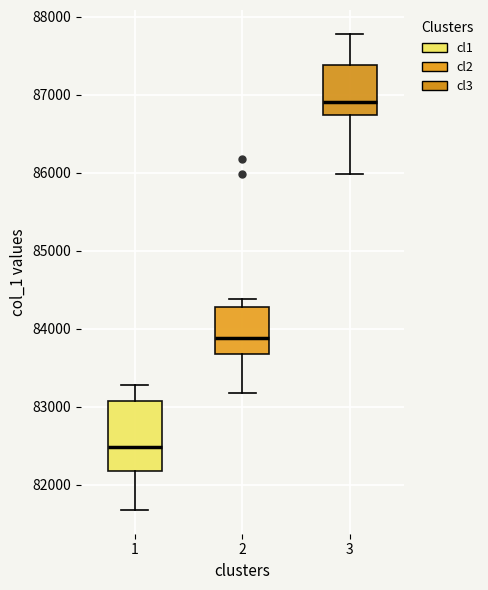

Which box is the tallest, from its lower edge to its upper edge?

1